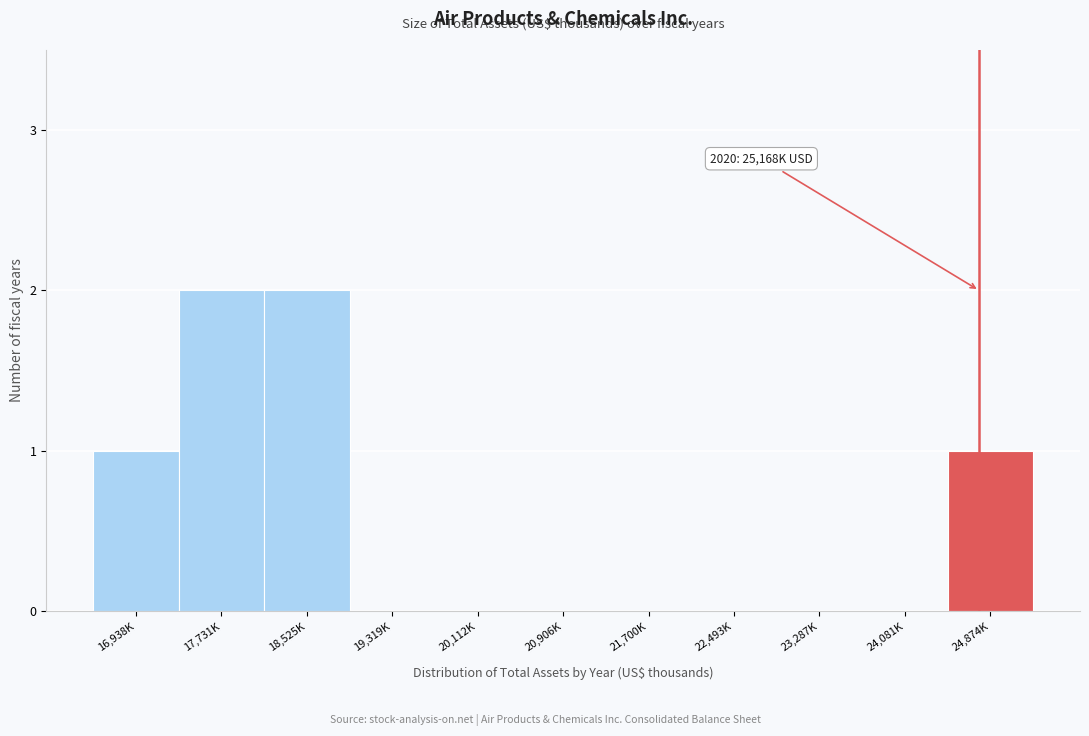

Reading left to right, list all the values displayed in this chart.

16,938K=1	17,731K=2	18,525K=2	19,319K=0	20,112K=0	20,906K=0	21,700K=0	22,493K=0	23,287K=0	24,081K=0	24,874K=1